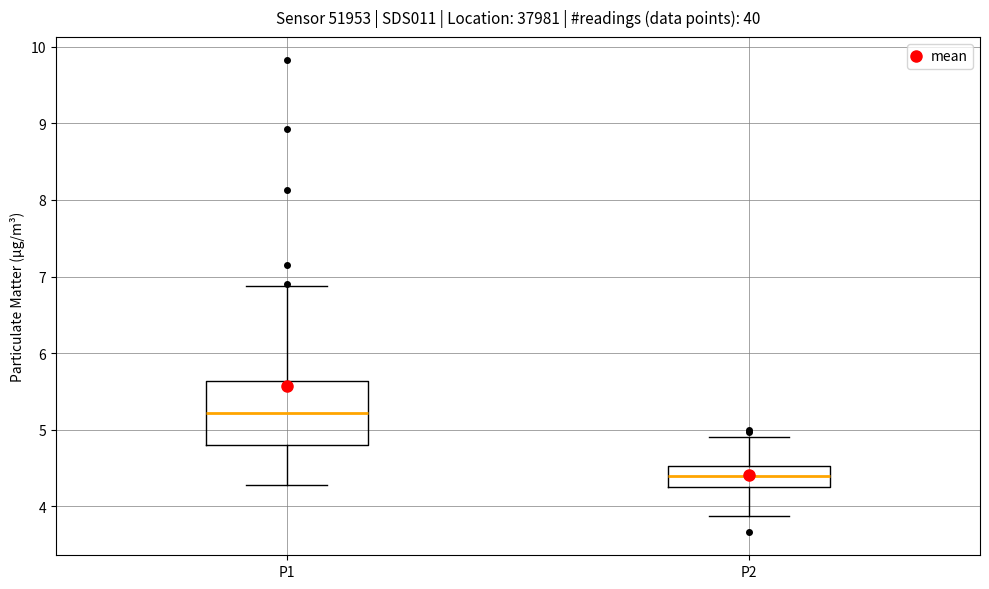

Comparing the boxes themselves (not the whiskers), which one is the tallest?

P1